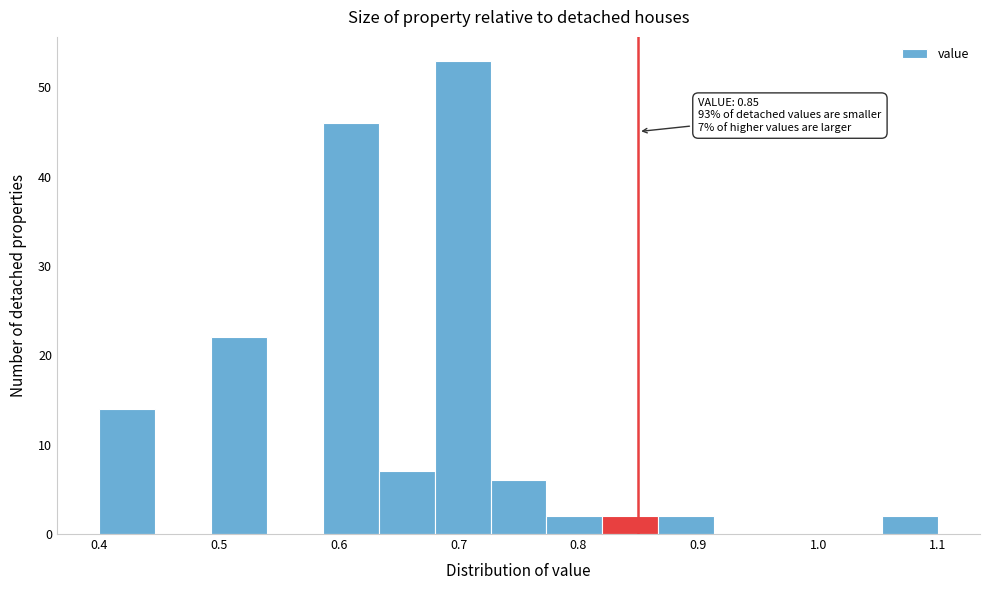

Which range on the x-axis has the tallest bar?

0.68 to 0.73